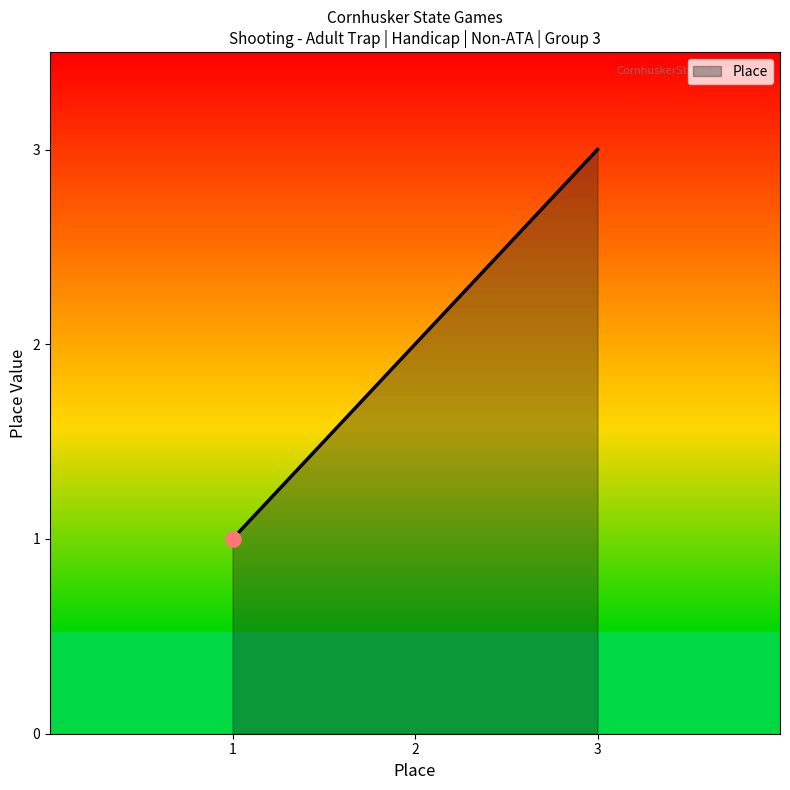

Which has a higher value, 1 or 3?

3